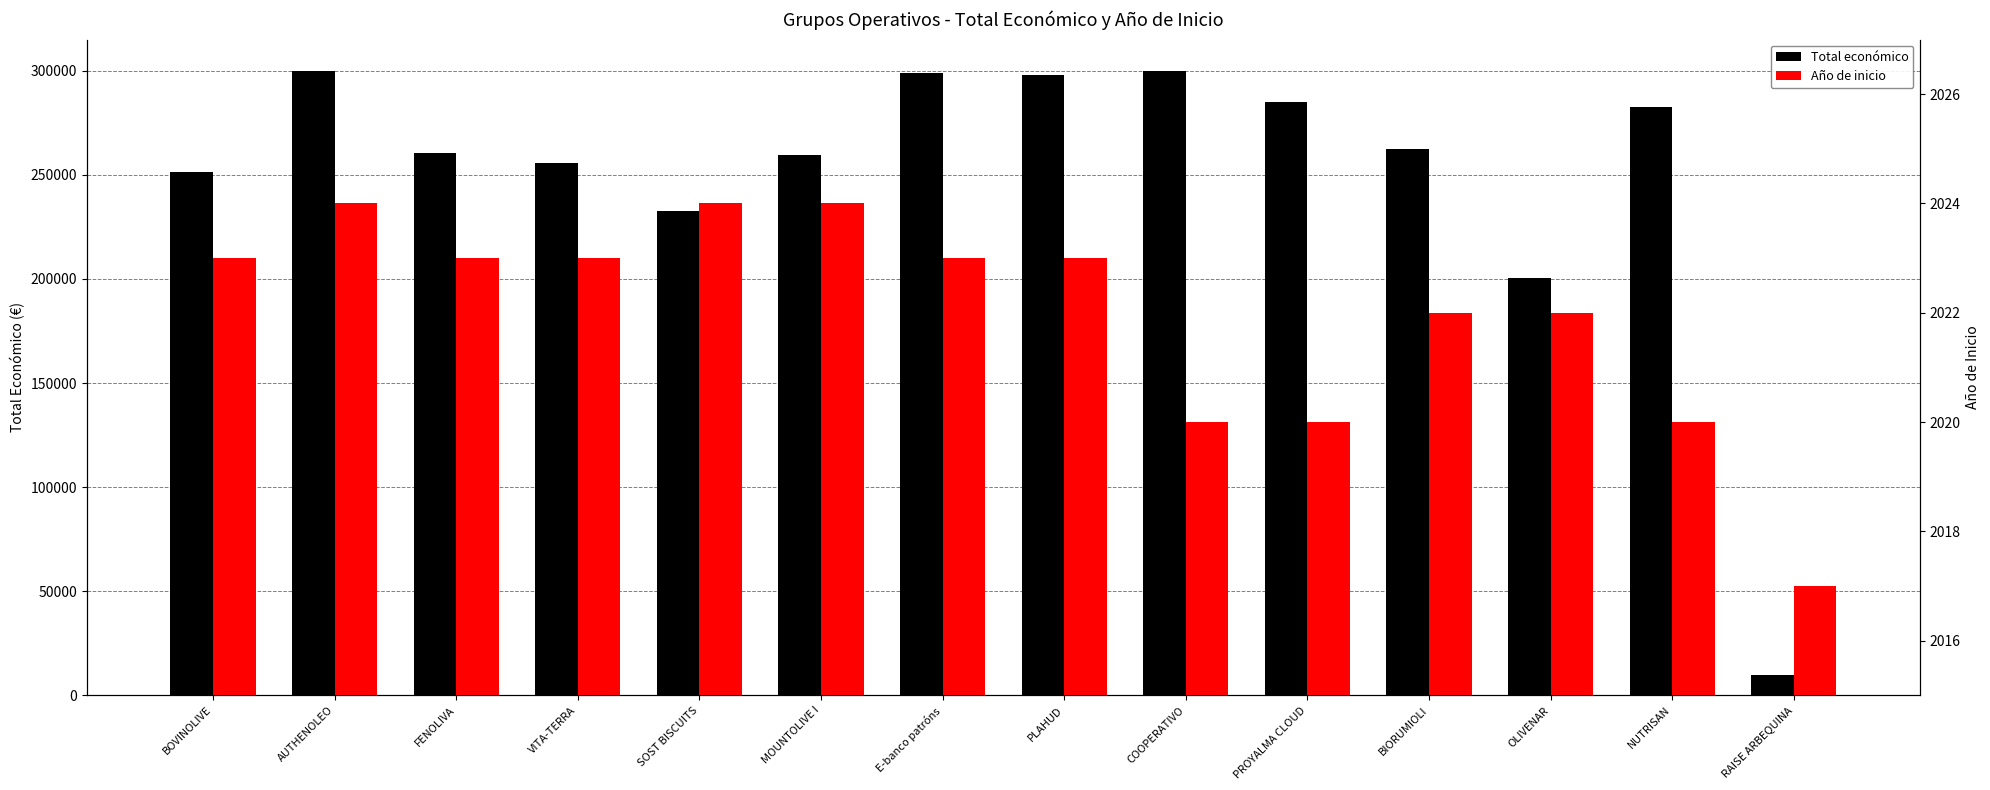

Are the bars horizontal?

No